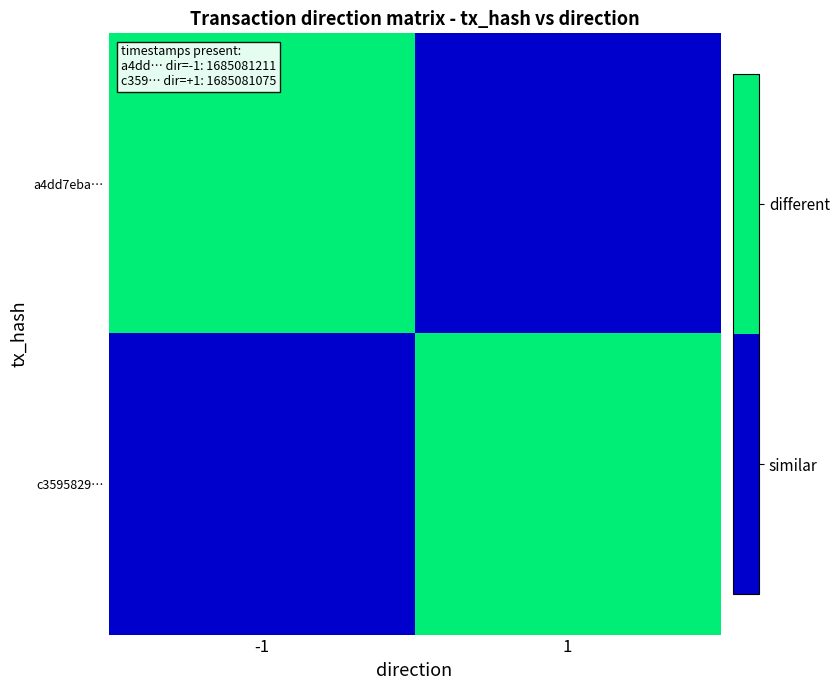

Rank the series at 1 from highest to lowest value.

c3595829…, a4dd7eba…